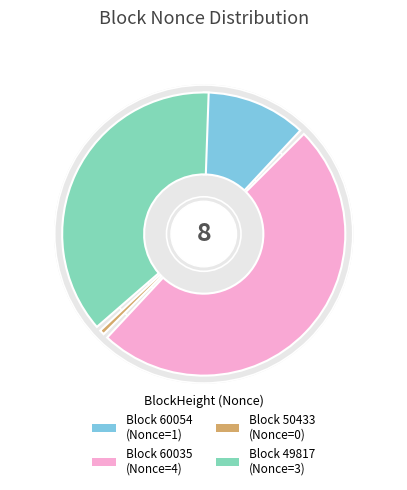

What is the ratio of the value at 60054 to the value at 49817?

0.3